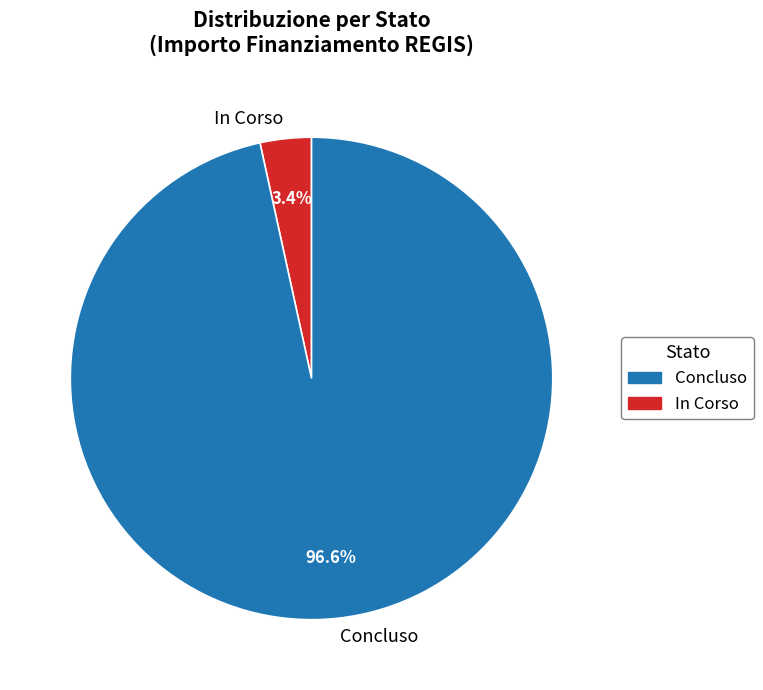

Which category has the biggest portion of the pie?

Concluso